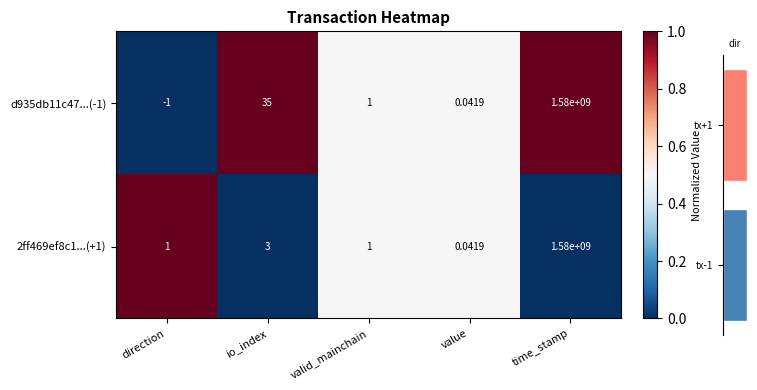

What is the total value across all series at value?

1.0